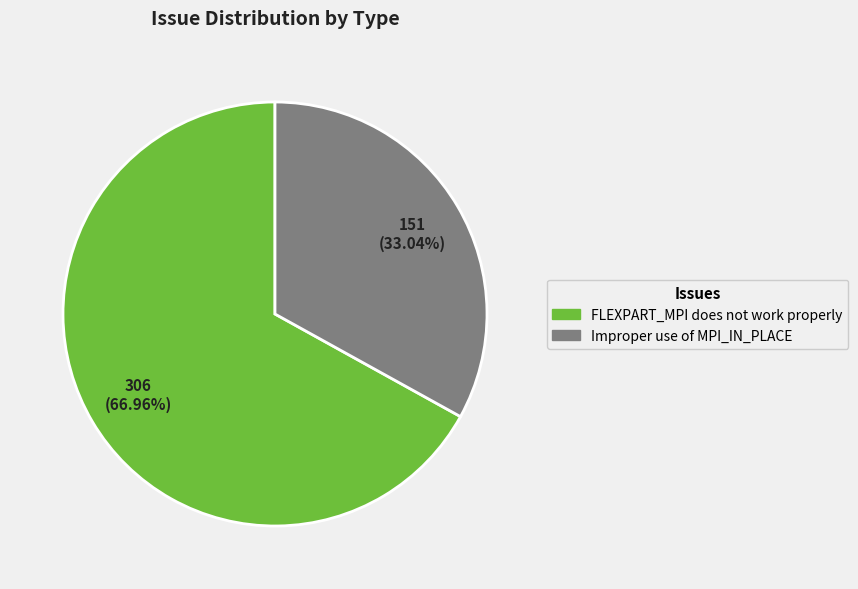

Which category has the smallest portion of the pie?

Improper use of MPI_IN_PLACE